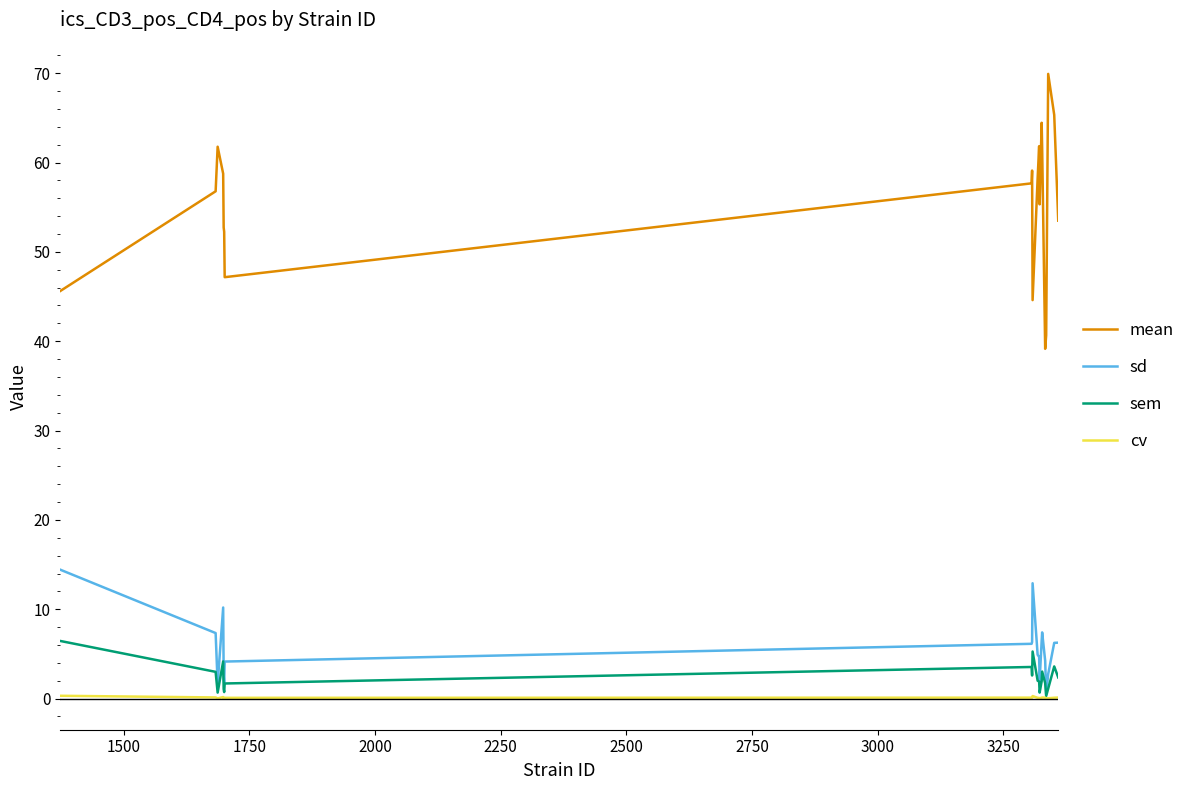

What is the maximum value for sd?

14.4